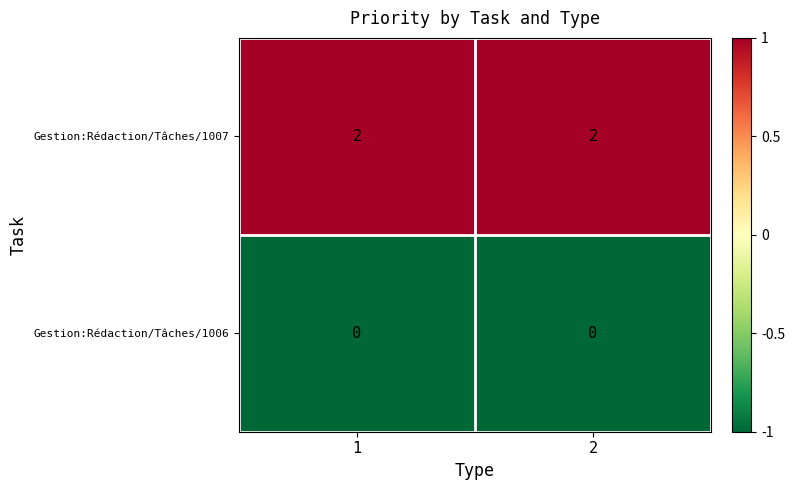

How many data points does each series have?

2